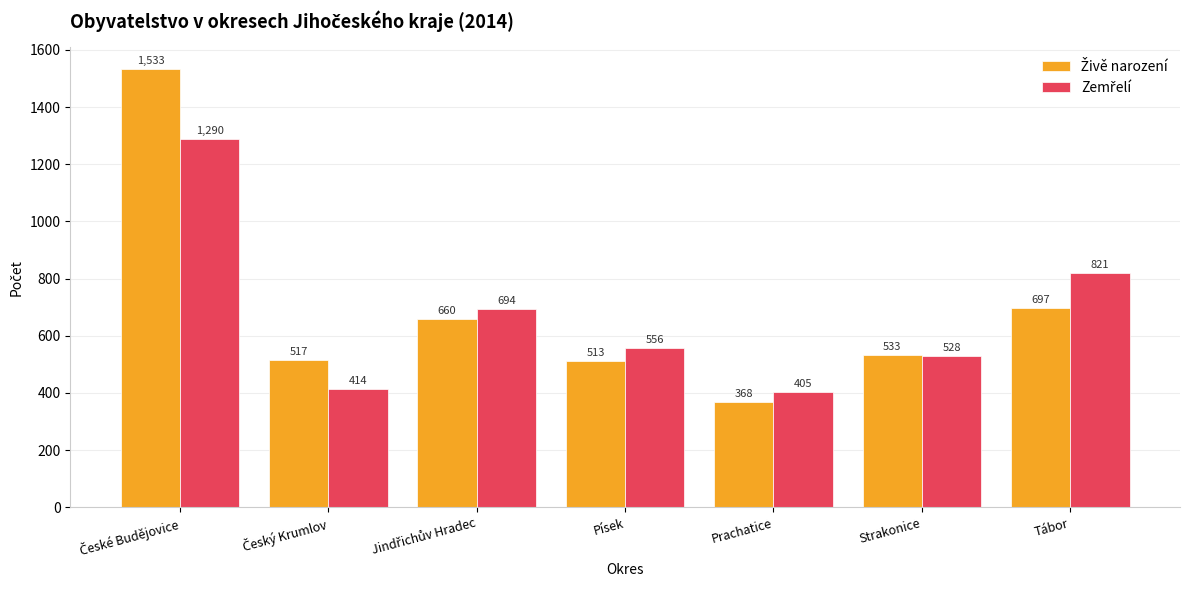

What is the difference between the highest and lowest values at Strakonice?

5